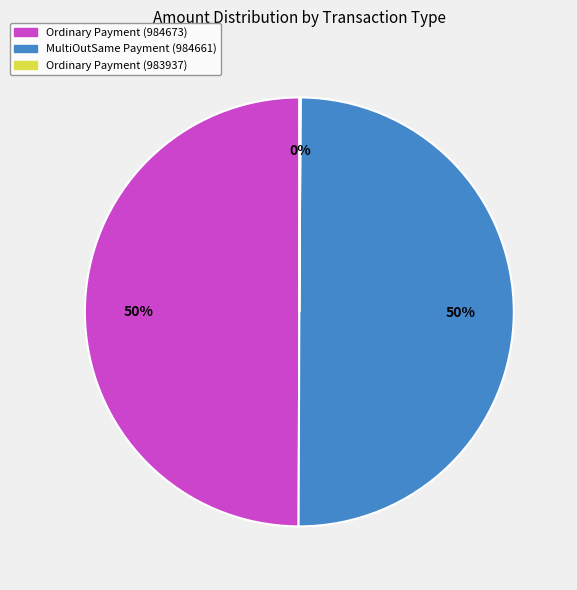

To the nearest percent, what is the average slice percentage?

33%